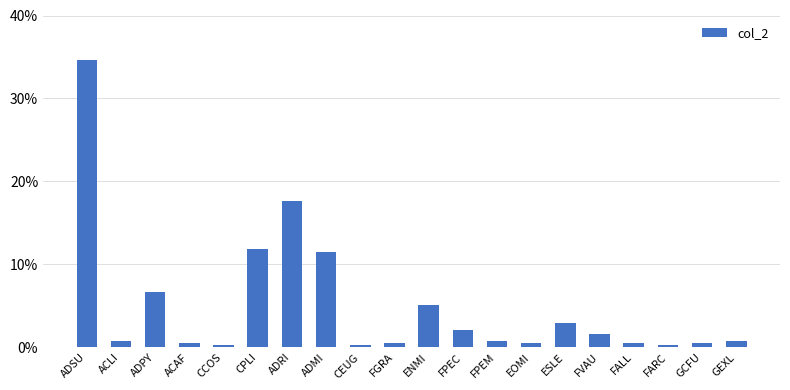

Does the chart contain stacked bars?

No